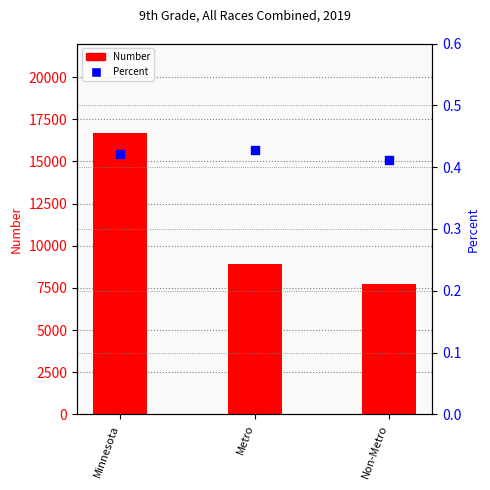

Which series contains the highest Y value?

Number